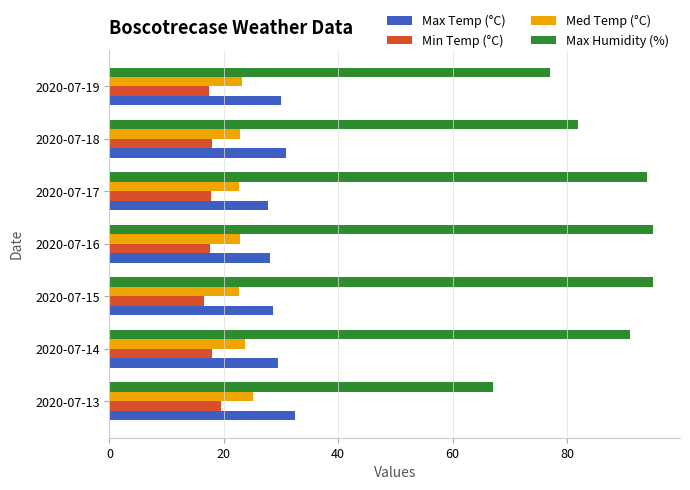

True or false: Med Temp (°C) has a value of 8.8 at 2020-07-17.

False